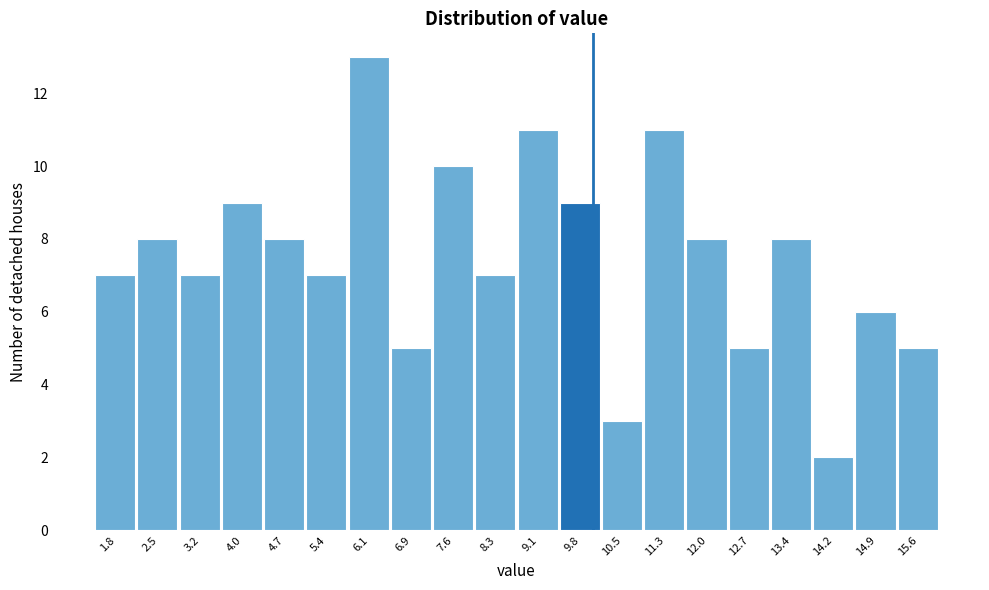

Which range on the x-axis has the tallest bar?

5.78 to 6.51